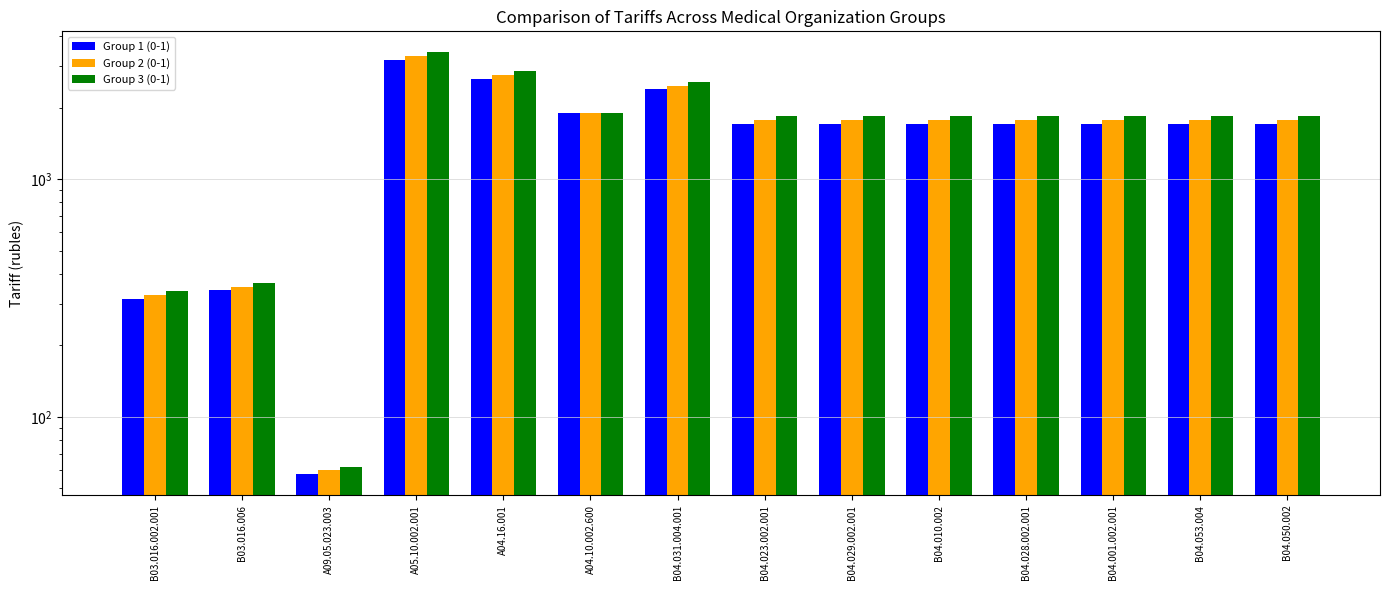

Read the Group 1 (0-1) value at B04.031.004.001.

2394.8